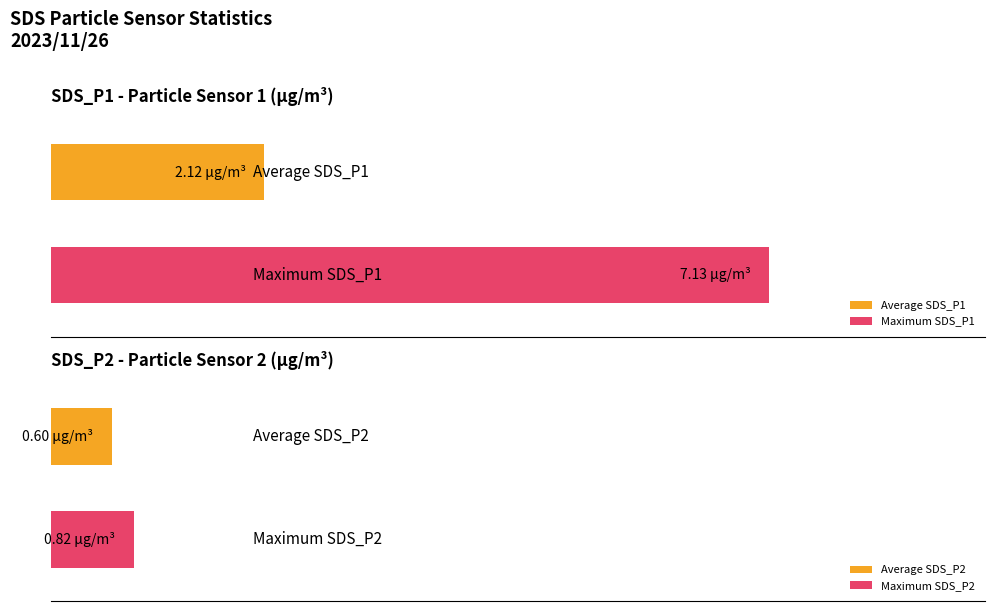

The value of SDS_P2 at 00:16 is 0.5. True or false?

True